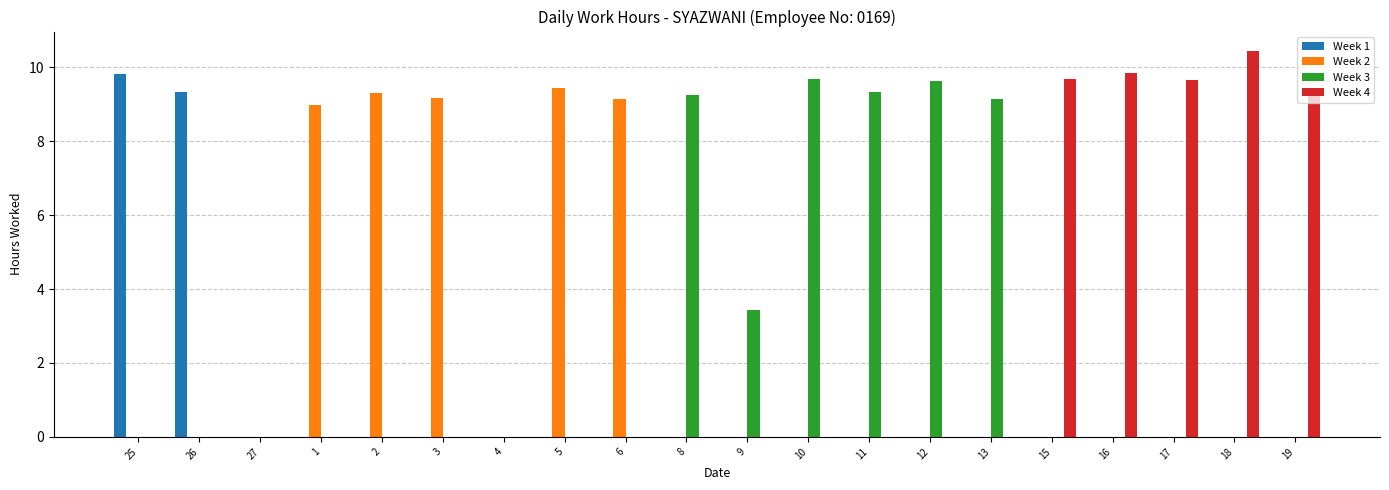

What is the sum of the Week 3 values at 6 and 11?

9.3